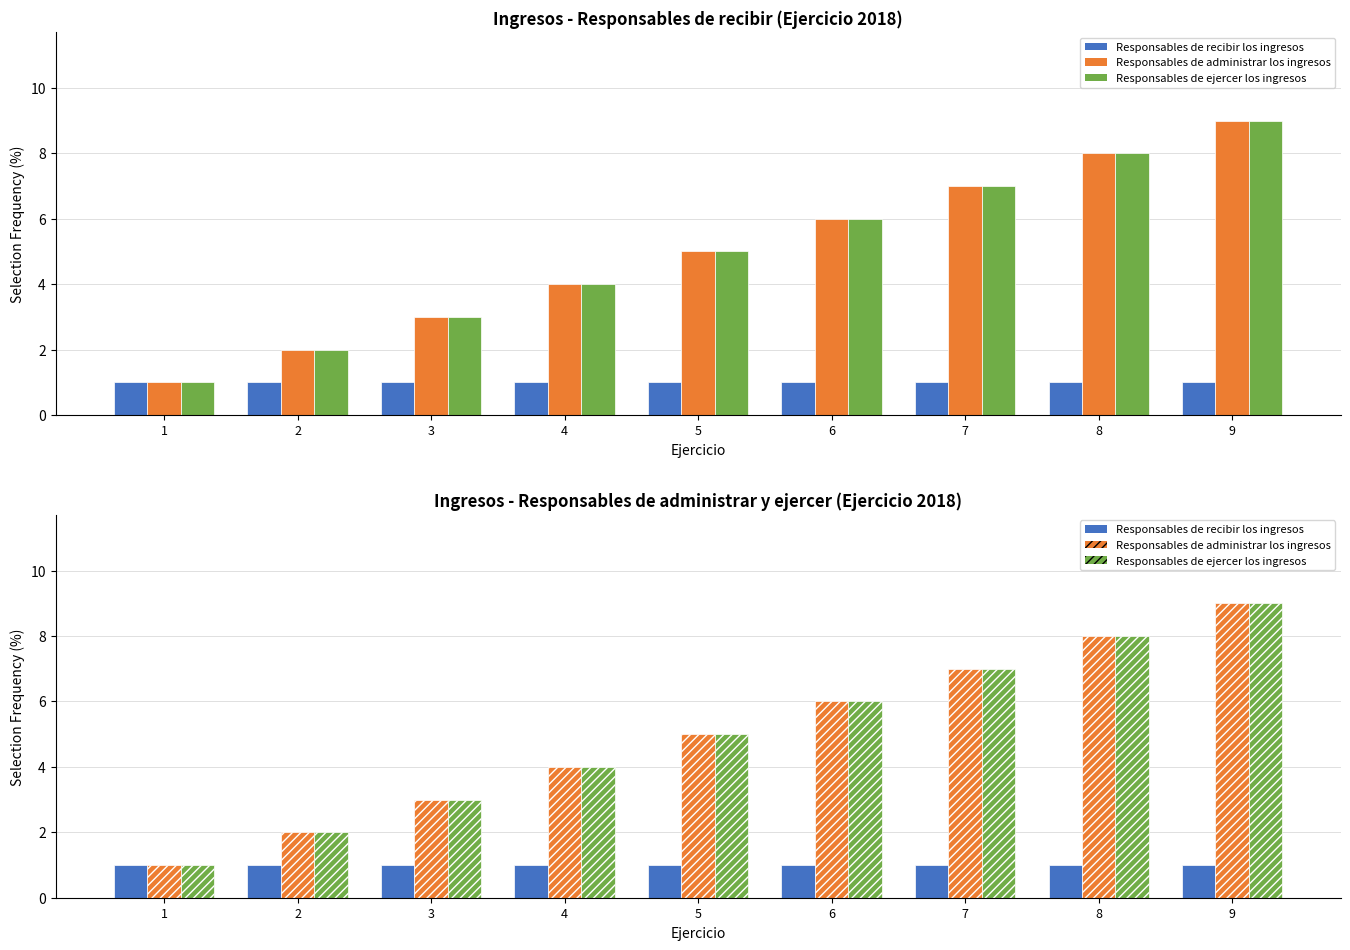

Are the bars horizontal?

No